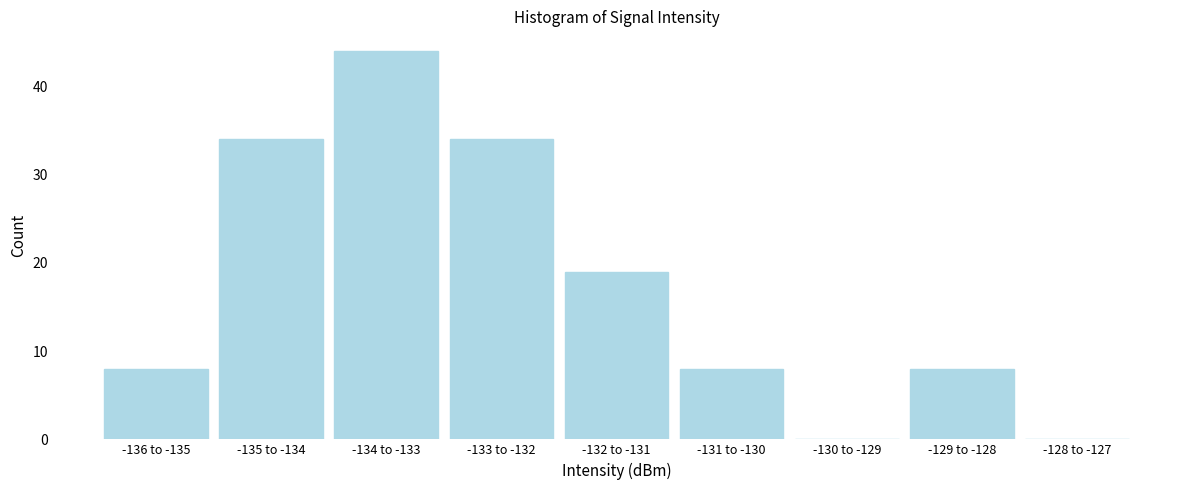

Reading left to right, transcribe all the data shown in this chart.

-136 to -135=8	-135 to -134=34	-134 to -133=44	-133 to -132=34	-132 to -131=19	-131 to -130=8	-130 to -129=0	-129 to -128=8	-128 to -127=0